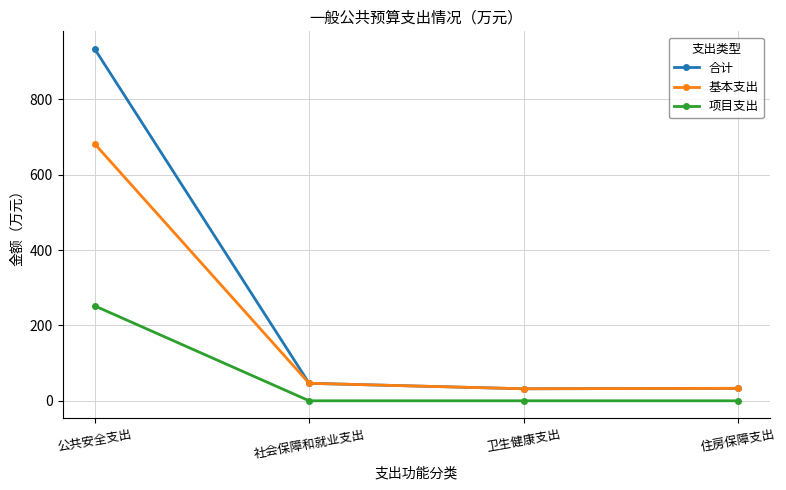

True or false: 项目支出 and 合计 cross at least once.

False